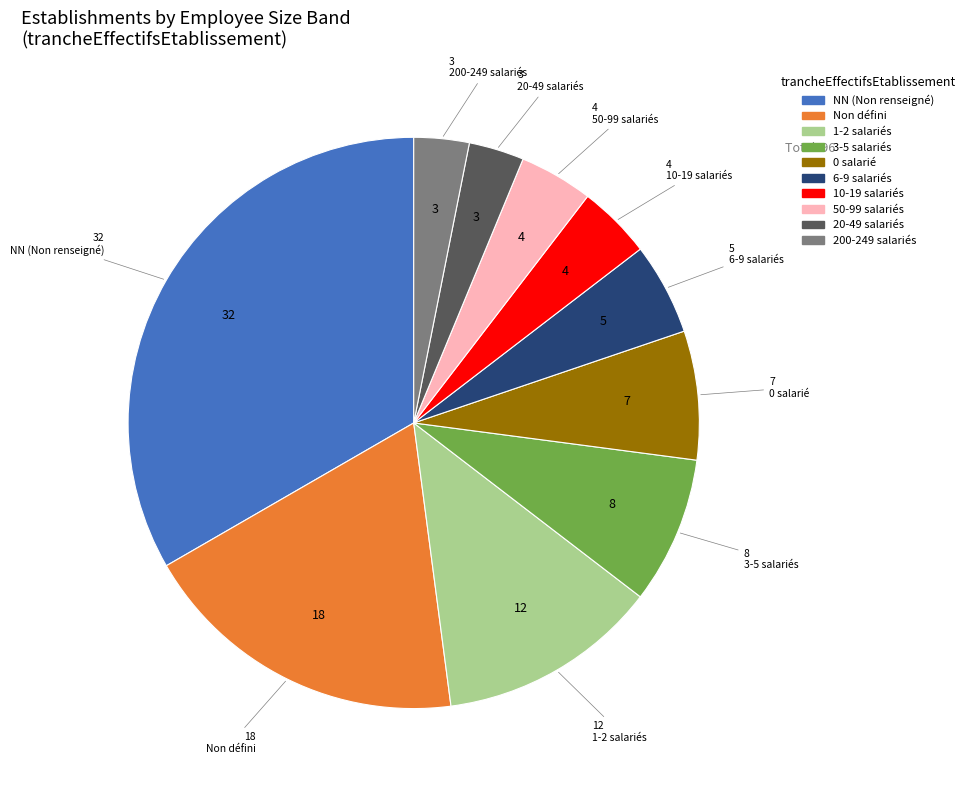

Is there any slice that represents more than half of the pie?

No